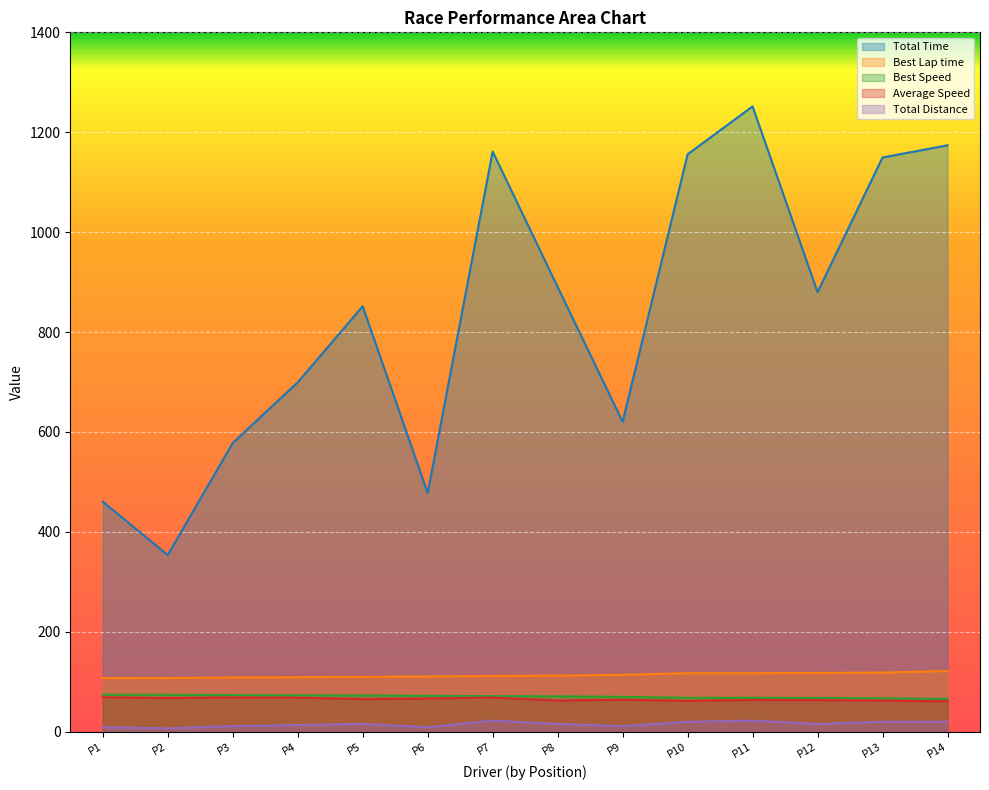

How many data points in Average Speed are less than 65?

7